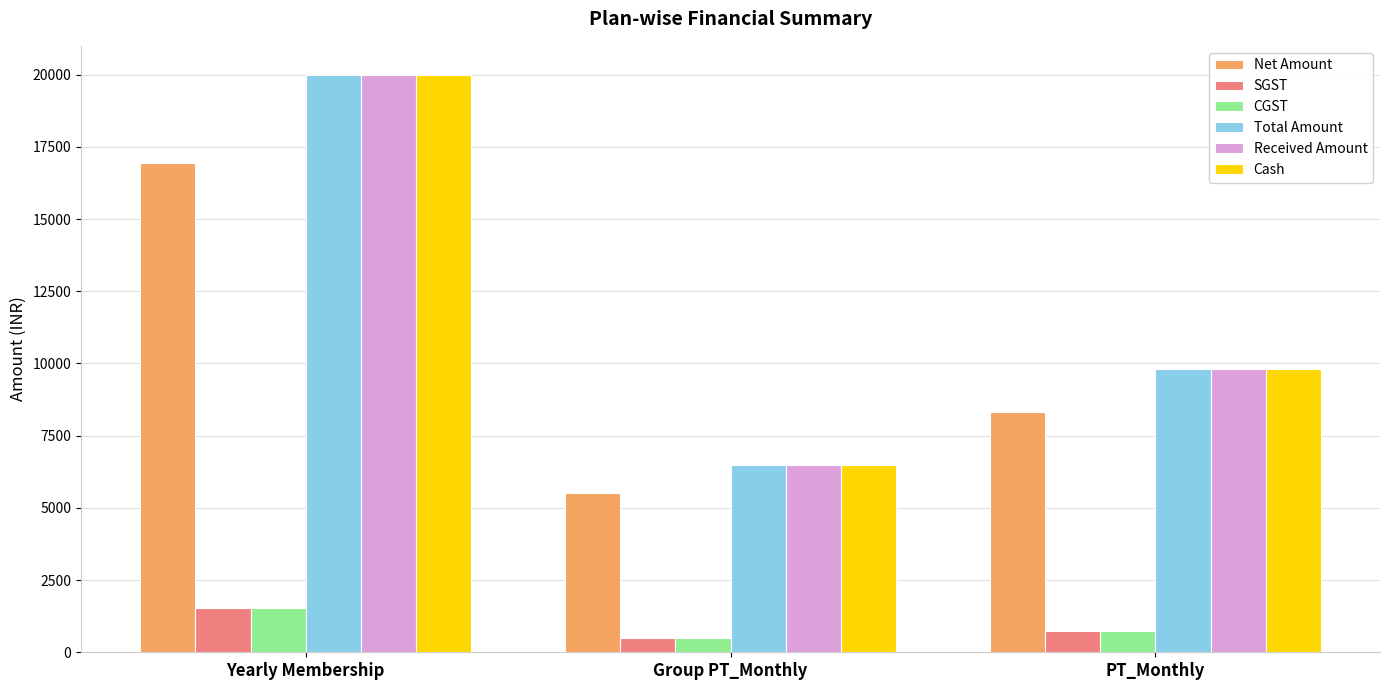

What is the total value across all series at Group PT_Monthly?

25996.0